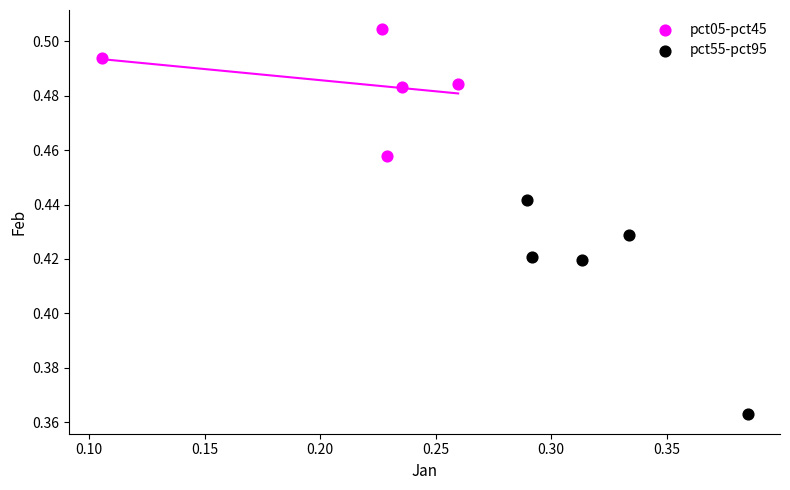

Which series contains the lowest Y value?

pct55-pct95